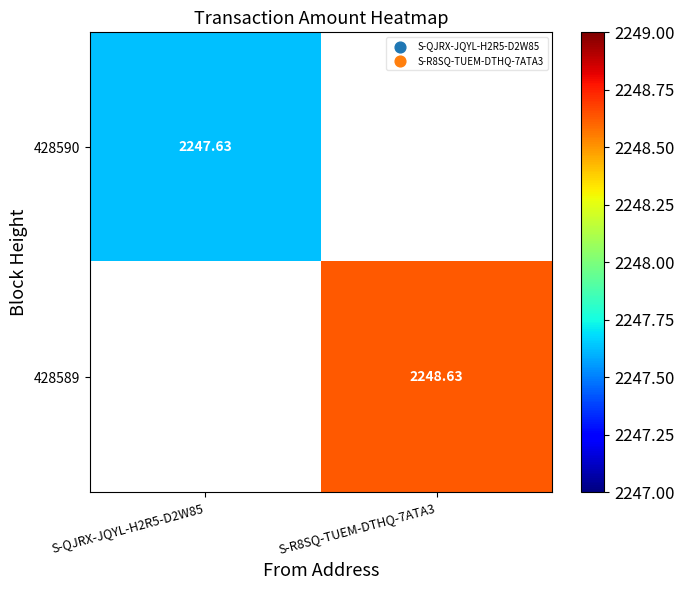

At how many categories does at least one series exceed 509?

2